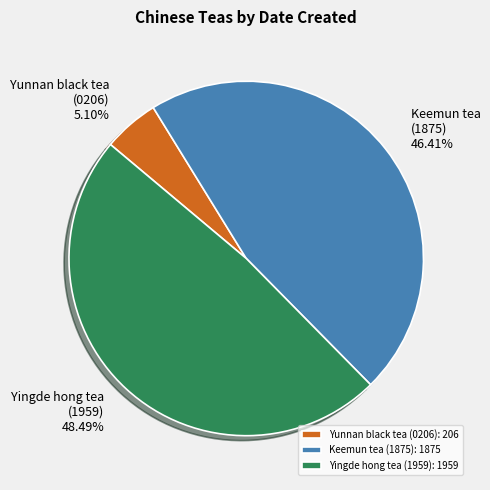

What portion of the pie excludes Yingde hong tea?

51.5%